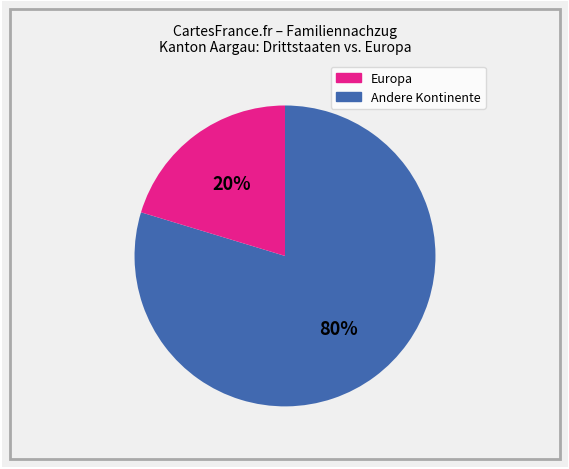

Rank the categories by value from highest to lowest.

Europa, Andere Kontinente